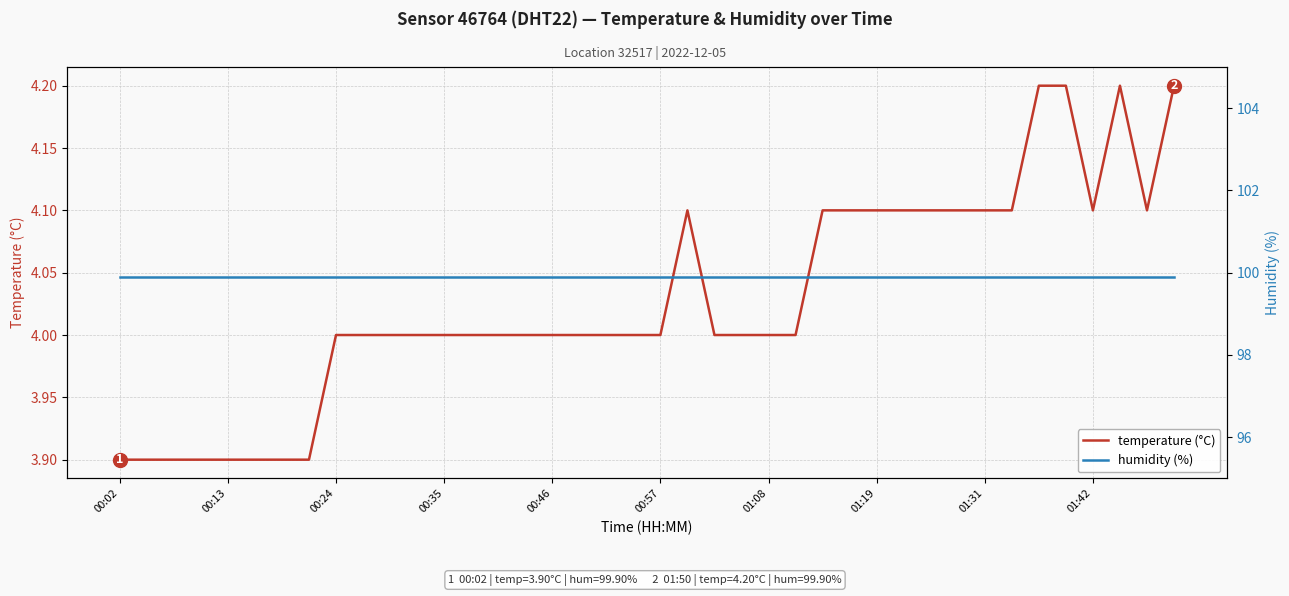

True or false: humidity has a value of 22.2 at 00:35.

False